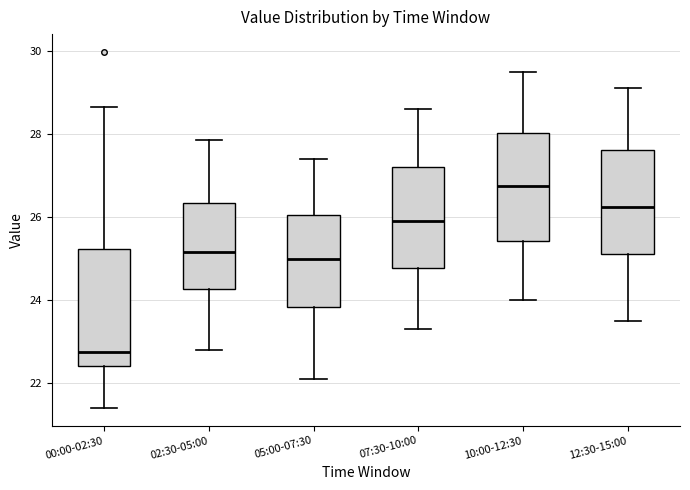

Where does the median line of the box for 10:00-12:30 sit on the y-axis? The values are not printed on the chart, so give them approximately, as read against the axis.

26.8